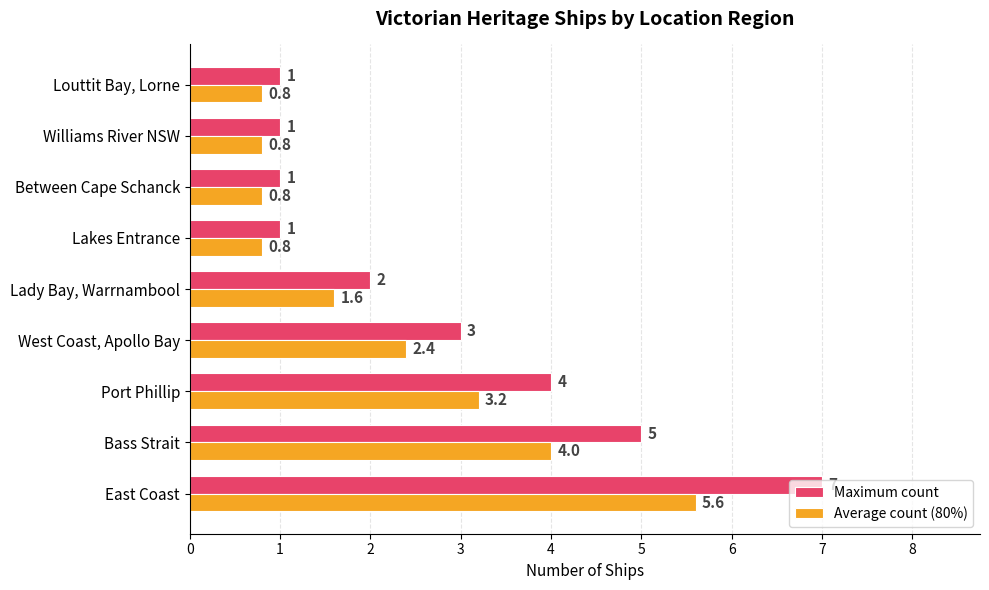

What are all the series names shown in the legend?

Maximum count, Average count (80%)